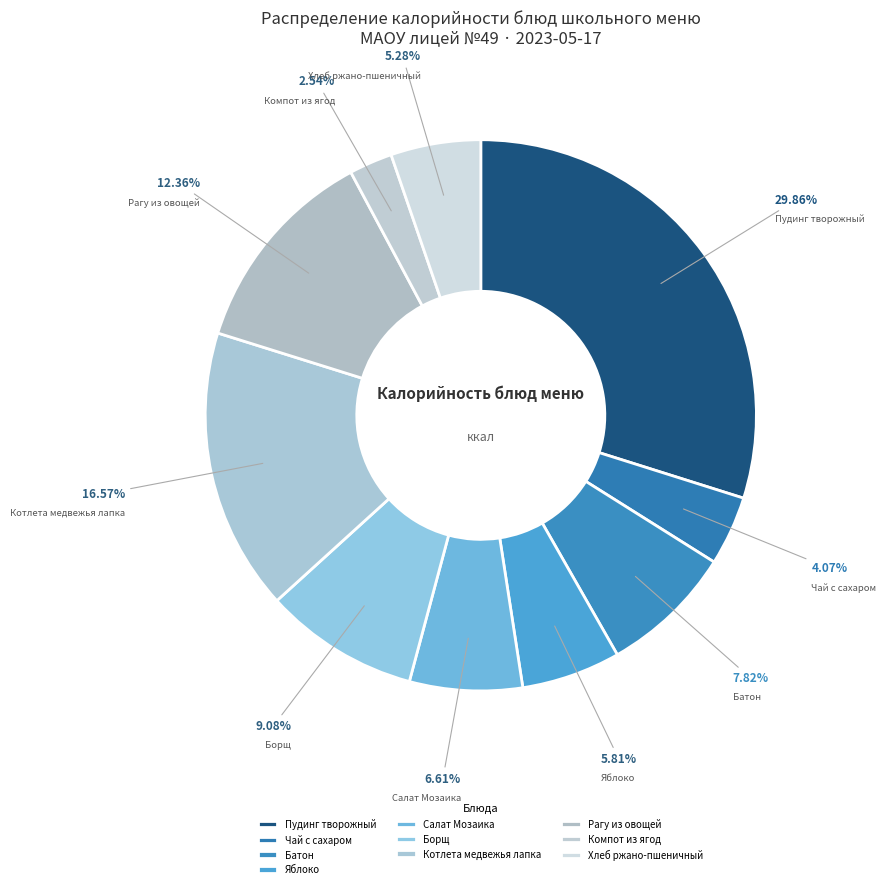

Count the number of slices in the pie.

10